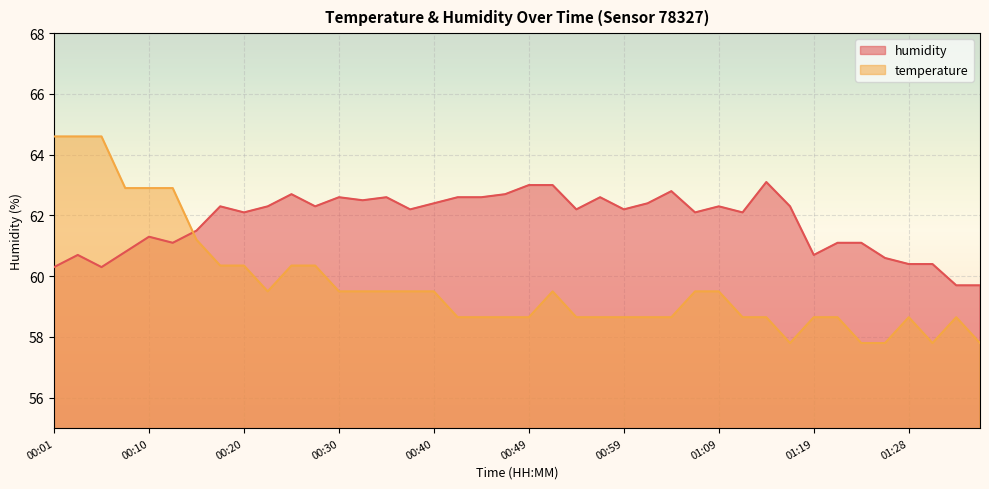

What is the sum of the humidity values at 00:08 and 00:25?

123.5